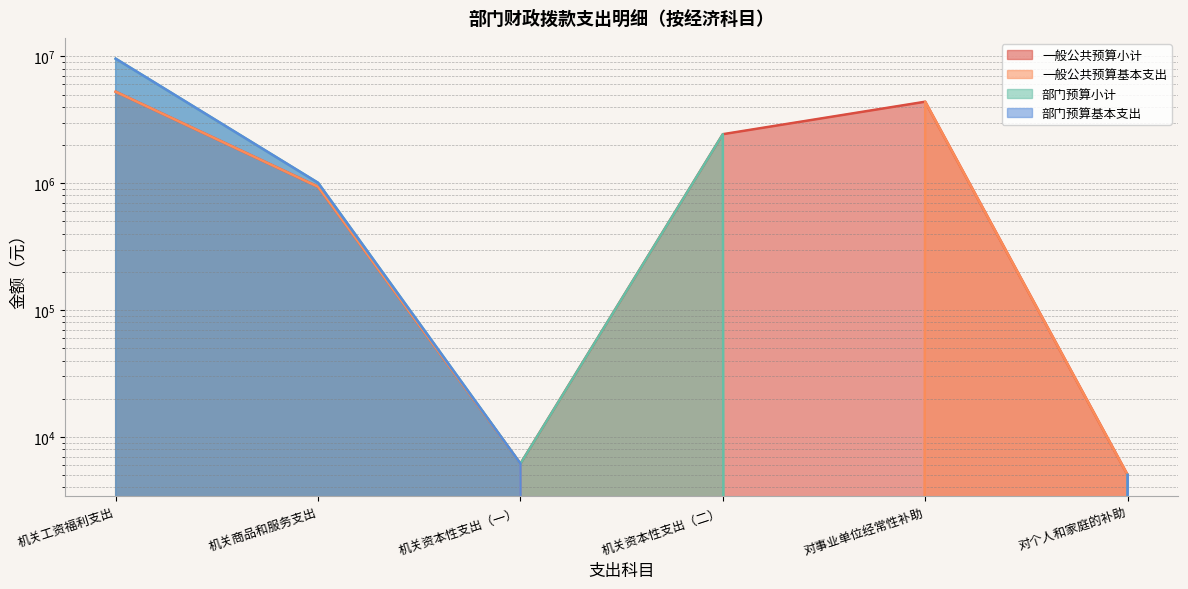

What is the sum of the 部门预算基本支出 values at 对事业单位经常性补助 and 机关商品和服务支出?

1006764.5